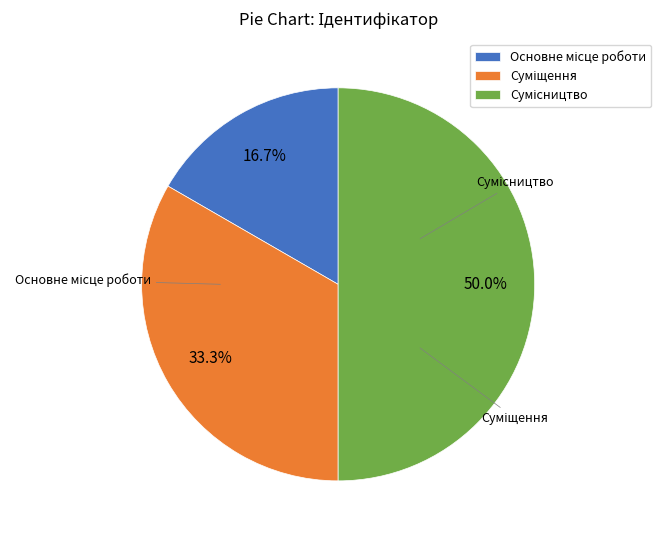

How many slices are in this pie chart?

3